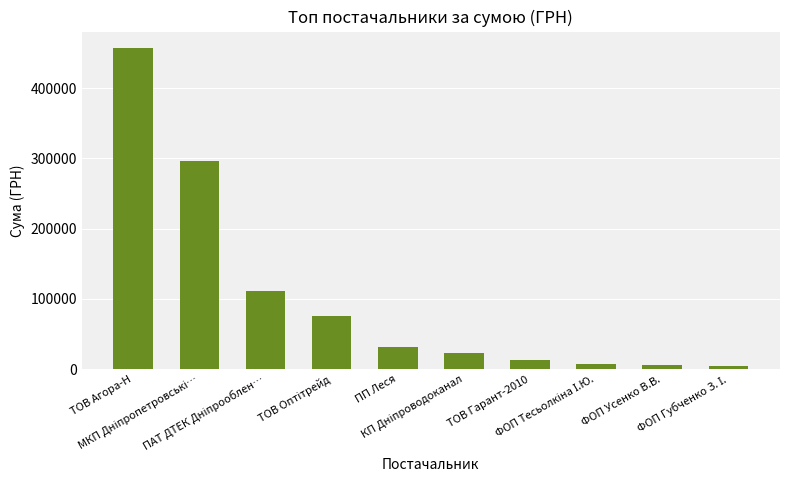

What is the difference between the maximum and minimum values?

452518.9